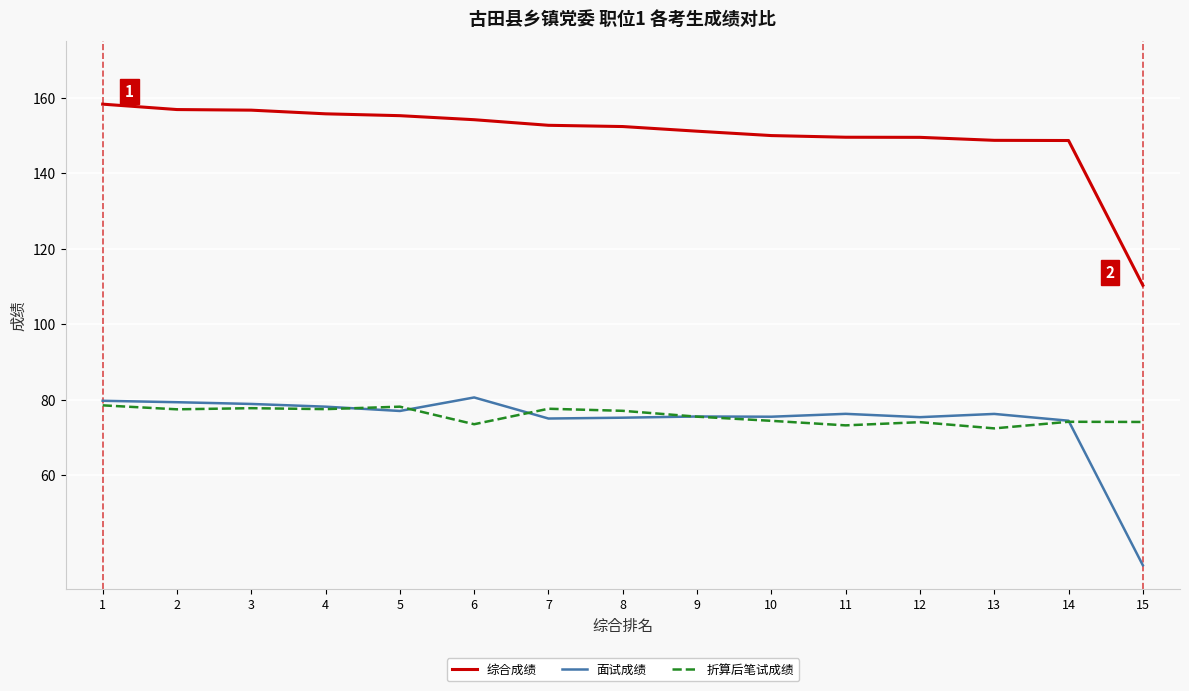

How many lines are shown in the chart?

3